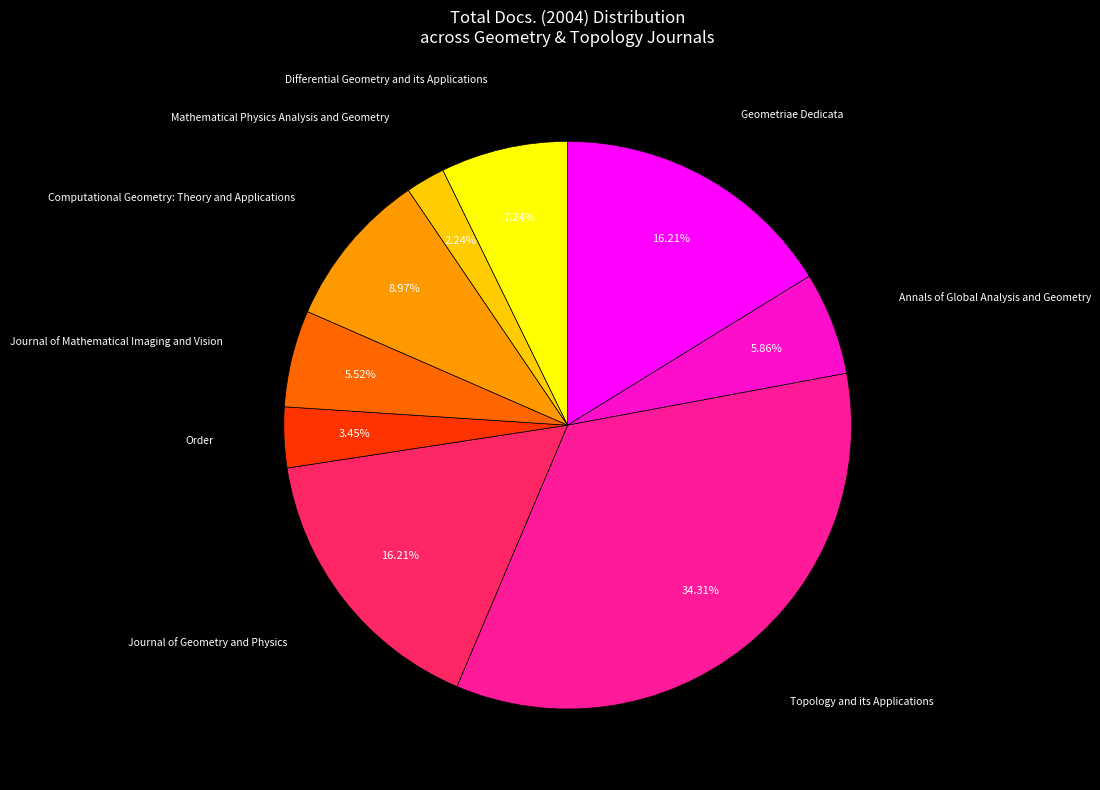

Is there a majority slice in this chart?

No